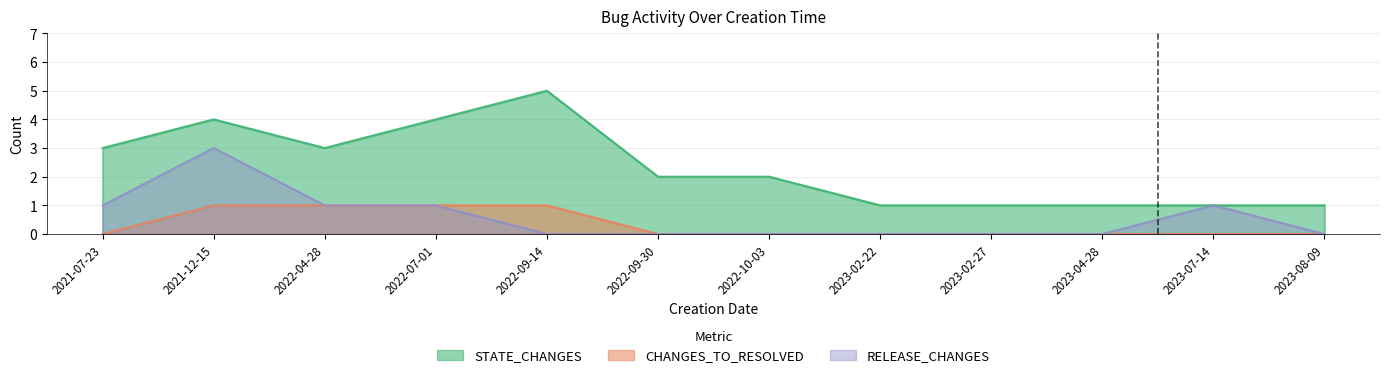

How many CHANGES_TO_RESOLVED values are between 0 and 1?

12